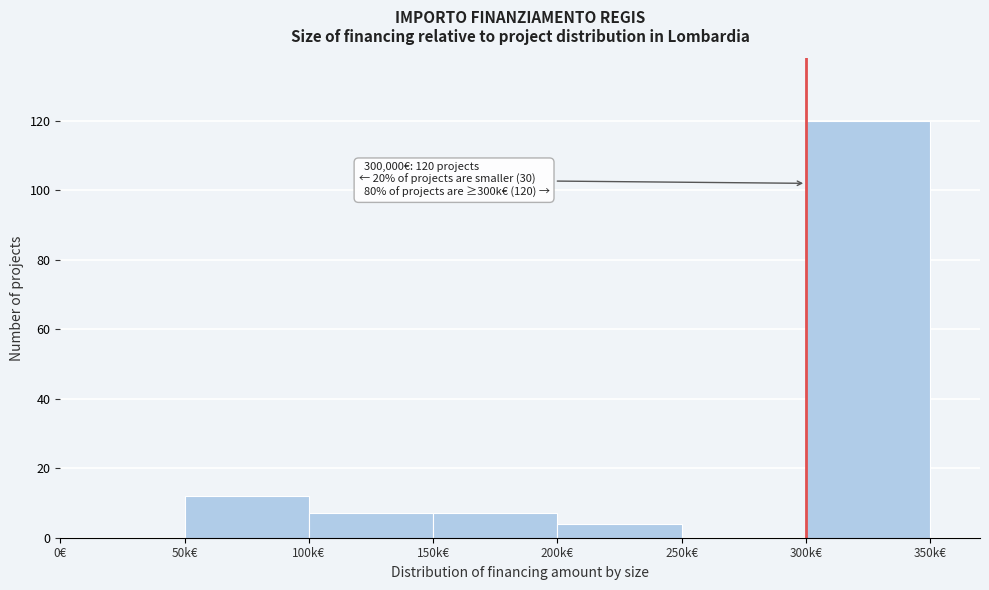

Reading left to right, extract all data points from this chart.

0€=0	50k€=12	100k€=7	150k€=7	200k€=4	250k€=0	300k€=120